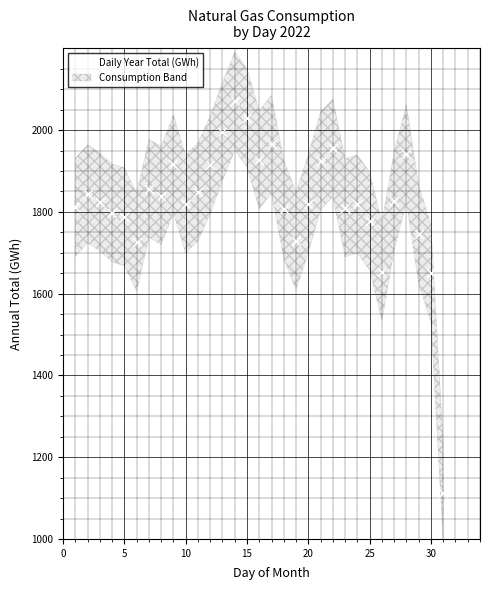

What is the range of Y values (max minus min)?

958